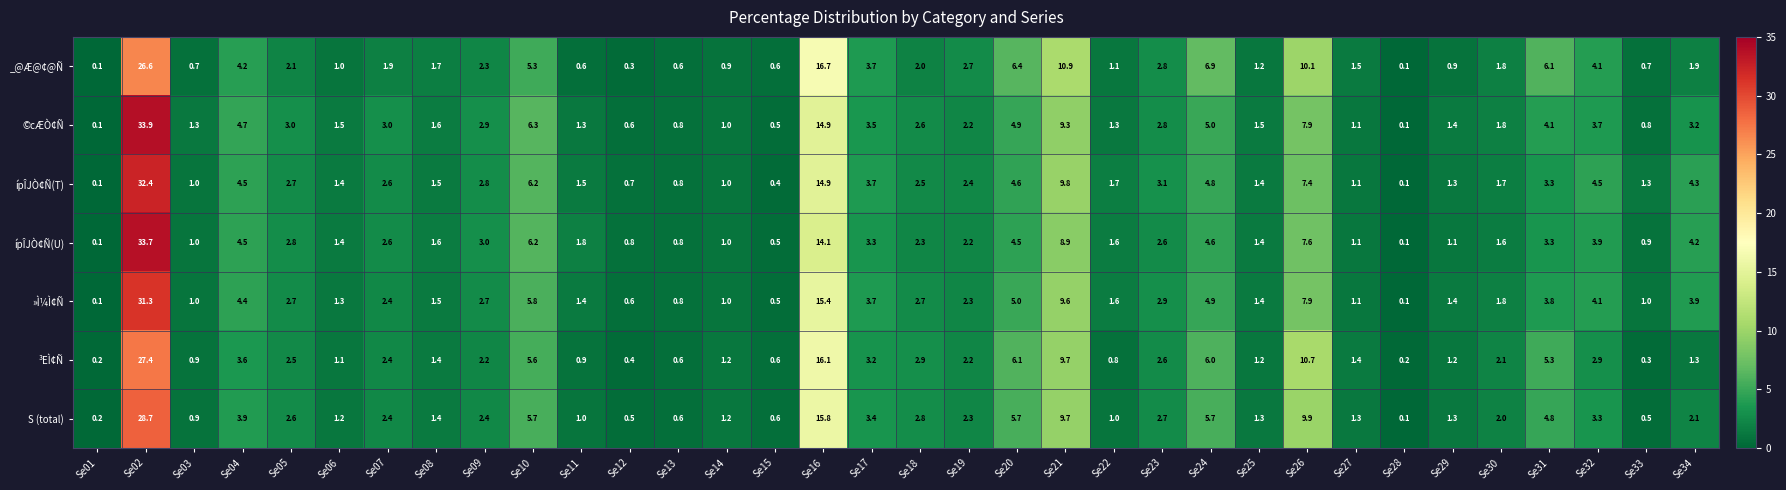

Read the ípÎJÒ¢Ñ(T) value at Se16.

14.9